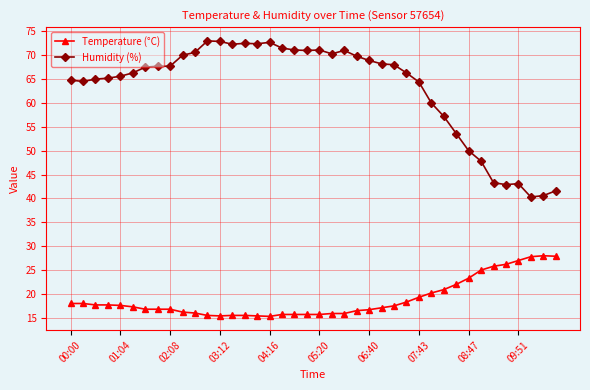

True or false: Humidity (%) and Temperature (°C) intersect in this chart.

False